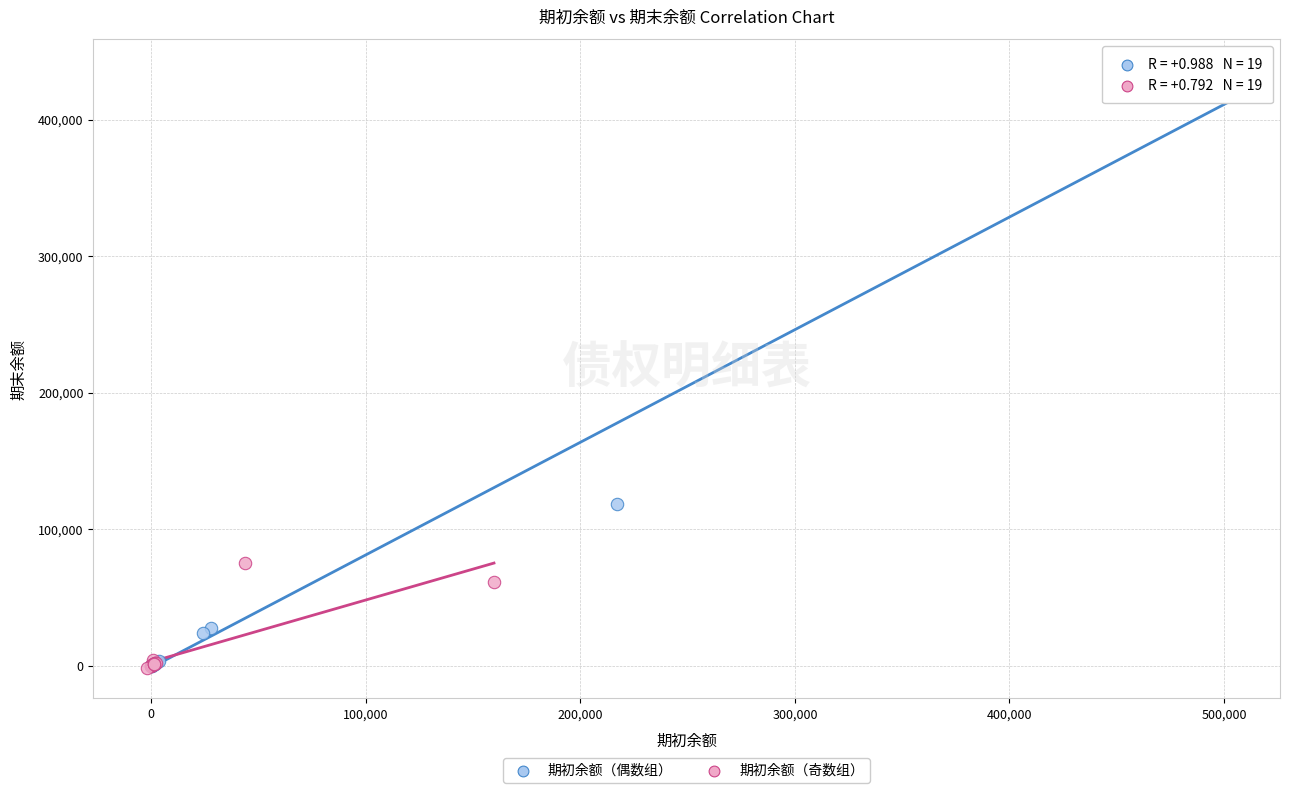

Which series has the widest spread of Y values?

期初余额（偶数组）